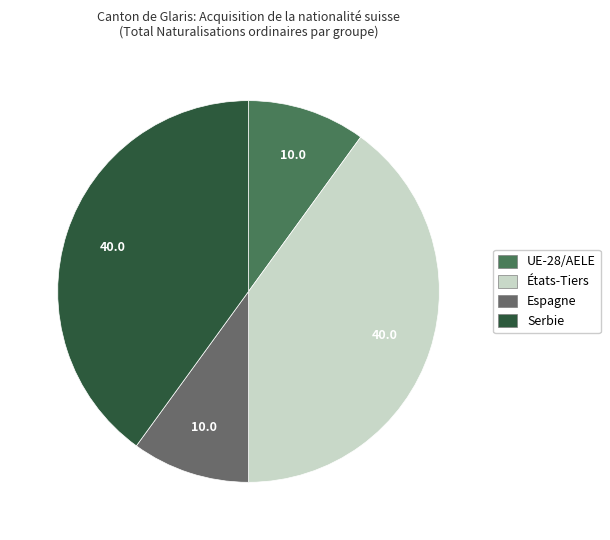

The Espagne slice represents 1% of the pie. True or false?

False